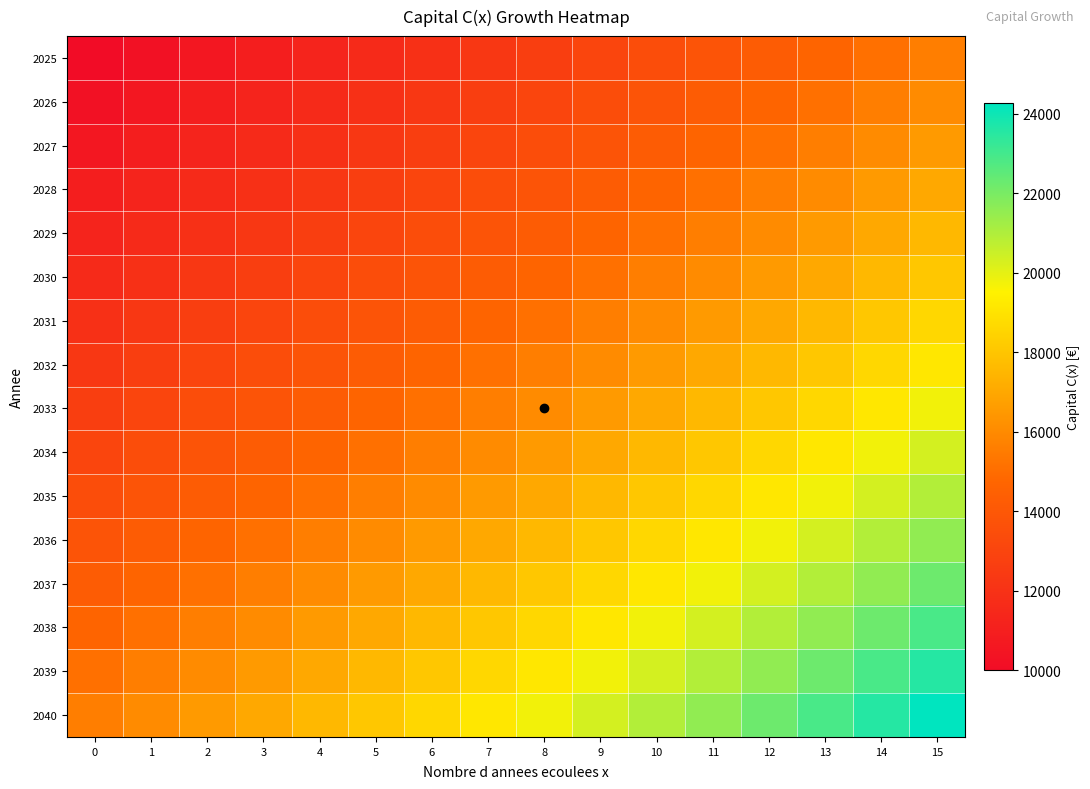

Reading left to right, extract all data points from this chart.

2025: 0=10000.0	1=10300.0	2=10609.0	3=10927.3	4=11255.1	5=11592.7	6=11940.5	7=12298.7	8=12667.7	9=13047.7	10=13439.2	11=13842.3	12=14257.6	13=14685.3	14=15125.9	15=15579.7
2026: 0=10300.0	1=10609.0	2=10927.3	3=11255.1	4=11592.7	5=11940.5	6=12298.7	7=12667.7	8=13047.7	9=13439.2	10=13842.3	11=14257.6	12=14685.3	13=15125.9	14=15579.7	15=16047.1
2027: 0=10609.0	1=10927.3	2=11255.1	3=11592.7	4=11940.5	5=12298.7	6=12667.7	7=13047.7	8=13439.2	9=13842.3	10=14257.6	11=14685.3	12=15125.9	13=15579.7	14=16047.1	15=16528.5
2028: 0=10927.3	1=11255.1	2=11592.7	3=11940.5	4=12298.7	5=12667.7	6=13047.7	7=13439.2	8=13842.3	9=14257.6	10=14685.3	11=15125.9	12=15579.7	13=16047.1	14=16528.5	15=17024.3
2029: 0=11255.1	1=11592.7	2=11940.5	3=12298.7	4=12667.7	5=13047.7	6=13439.2	7=13842.3	8=14257.6	9=14685.3	10=15125.9	11=15579.7	12=16047.1	13=16528.5	14=17024.3	15=17535.1
2030: 0=11592.7	1=11940.5	2=12298.7	3=12667.7	4=13047.7	5=13439.2	6=13842.3	7=14257.6	8=14685.3	9=15125.9	10=15579.7	11=16047.1	12=16528.5	13=17024.3	14=17535.1	15=18061.1
2031: 0=11940.5	1=12298.7	2=12667.7	3=13047.7	4=13439.2	5=13842.3	6=14257.6	7=14685.3	8=15125.9	9=15579.7	10=16047.1	11=16528.5	12=17024.3	13=17535.1	14=18061.1	15=18602.9
2032: 0=12298.7	1=12667.7	2=13047.7	3=13439.2	4=13842.3	5=14257.6	6=14685.3	7=15125.9	8=15579.7	9=16047.1	10=16528.5	11=17024.3	12=17535.1	13=18061.1	14=18602.9	15=19161.0
2033: 0=12667.7	1=13047.7	2=13439.2	3=13842.3	4=14257.6	5=14685.3	6=15125.9	7=15579.7	8=16047.1	9=16528.5	10=17024.3	11=17535.1	12=18061.1	13=18602.9	14=19161.0	15=19735.9
2034: 0=13047.7	1=13439.2	2=13842.3	3=14257.6	4=14685.3	5=15125.9	6=15579.7	7=16047.1	8=16528.5	9=17024.3	10=17535.1	11=18061.1	12=18602.9	13=19161.0	14=19735.9	15=20327.9
2035: 0=13439.2	1=13842.3	2=14257.6	3=14685.3	4=15125.9	5=15579.7	6=16047.1	7=16528.5	8=17024.3	9=17535.1	10=18061.1	11=18602.9	12=19161.0	13=19735.9	14=20327.9	15=20937.8
2036: 0=13842.3	1=14257.6	2=14685.3	3=15125.9	4=15579.7	5=16047.1	6=16528.5	7=17024.3	8=17535.1	9=18061.1	10=18602.9	11=19161.0	12=19735.9	13=20327.9	14=20937.8	15=21565.9
2037: 0=14257.6	1=14685.3	2=15125.9	3=15579.7	4=16047.1	5=16528.5	6=17024.3	7=17535.1	8=18061.1	9=18602.9	10=19161.0	11=19735.9	12=20327.9	13=20937.8	14=21565.9	15=22212.9
2038: 0=14685.3	1=15125.9	2=15579.7	3=16047.1	4=16528.5	5=17024.3	6=17535.1	7=18061.1	8=18602.9	9=19161.0	10=19735.9	11=20327.9	12=20937.8	13=21565.9	14=22212.9	15=22879.3
2039: 0=15125.9	1=15579.7	2=16047.1	3=16528.5	4=17024.3	5=17535.1	6=18061.1	7=18602.9	8=19161.0	9=19735.9	10=20327.9	11=20937.8	12=21565.9	13=22212.9	14=22879.3	15=23565.7
2040: 0=15579.7	1=16047.1	2=16528.5	3=17024.3	4=17535.1	5=18061.1	6=18602.9	7=19161.0	8=19735.9	9=20327.9	10=20937.8	11=21565.9	12=22212.9	13=22879.3	14=23565.7	15=24272.6